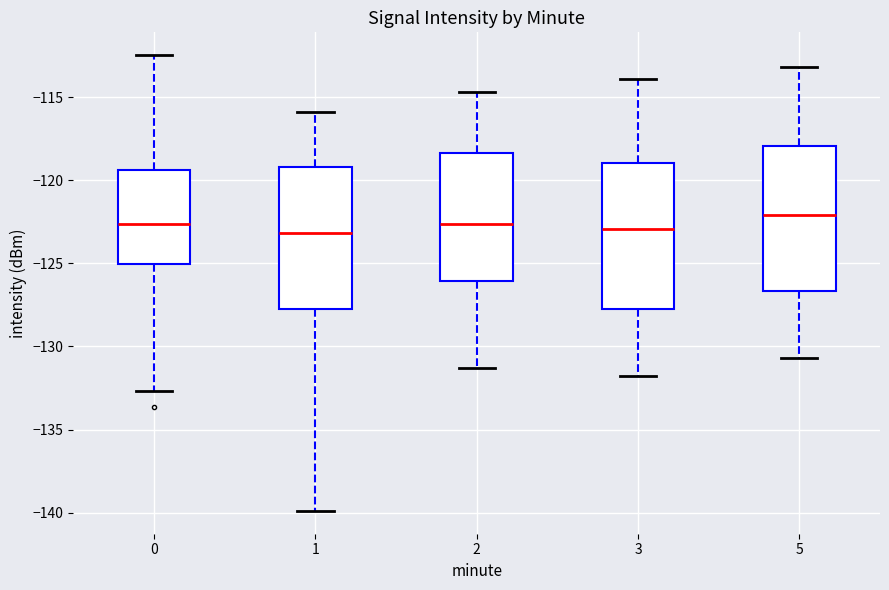

Where does the median line of the box at x = 1 sit on the y-axis? The values are not printed on the chart, so give them approximately, as read against the axis.

-123.0